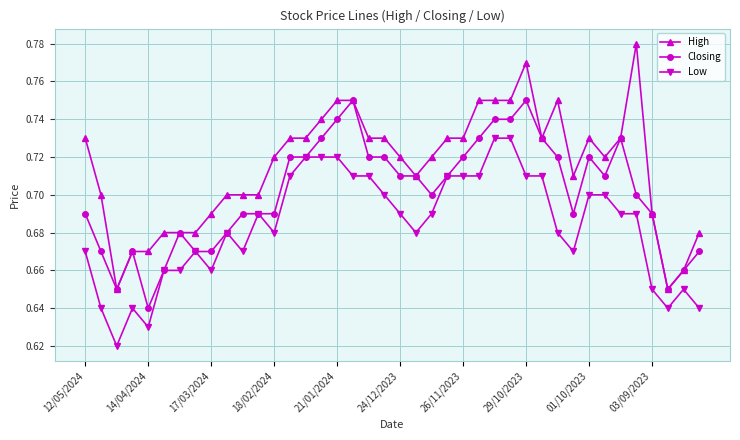

Count the number of categories in the chart.

40